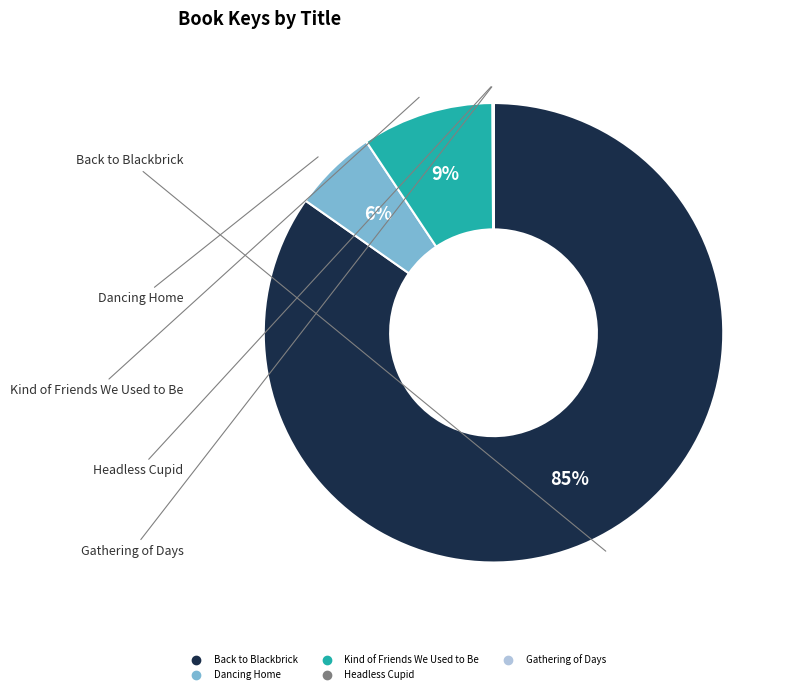

Between Kind of Friends We Used to Be and Dancing Home, which is larger?

Kind of Friends We Used to Be